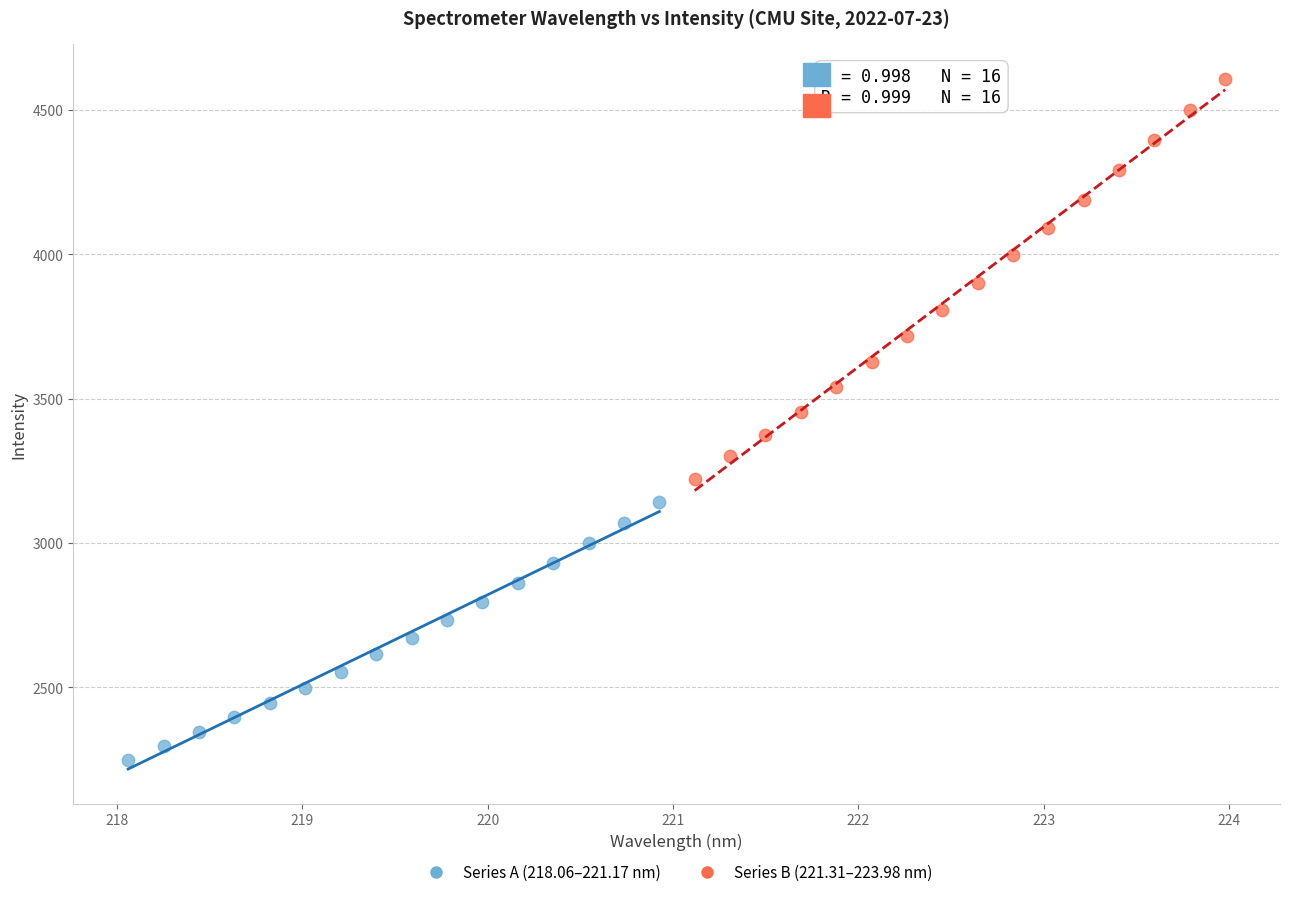

Which series reaches the maximum Y coordinate?

Series B (221.31–223.98 nm)